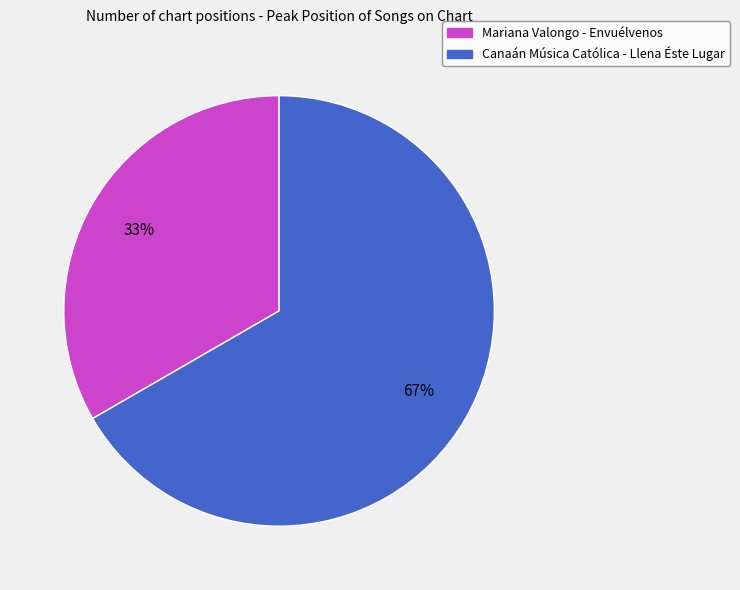

What is the majority slice?

Canaán Música Católica - Llena Éste Lugar